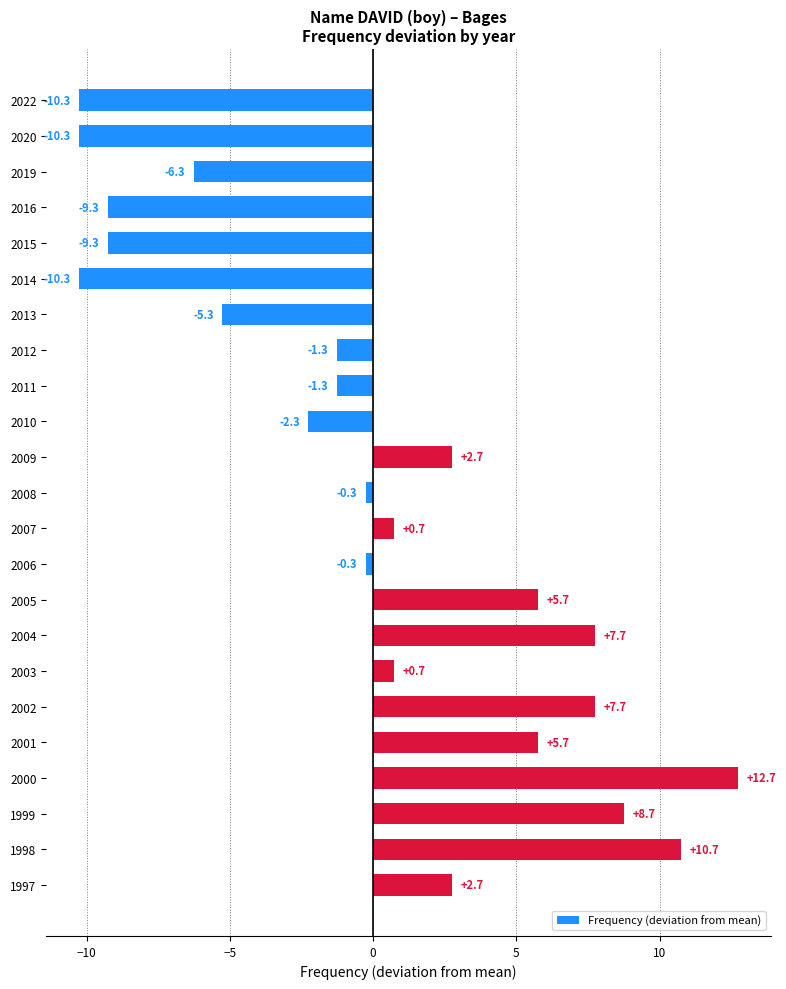

Which label corresponds to the largest value in the chart?

2000